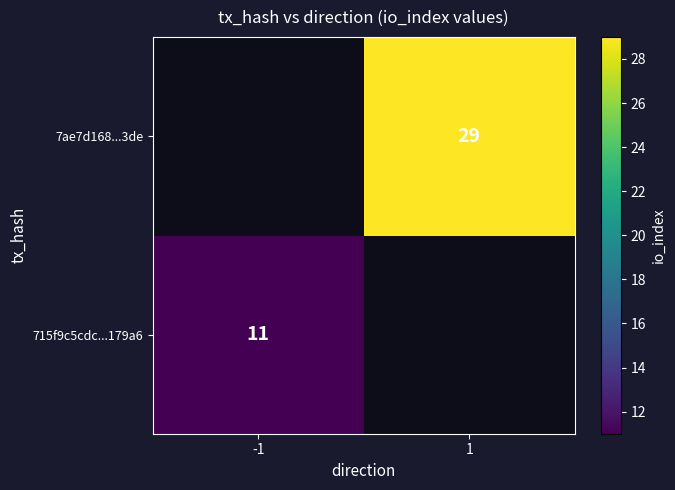

The value of 715f9c5cdc...179a6 at -1 is 11. True or false?

True